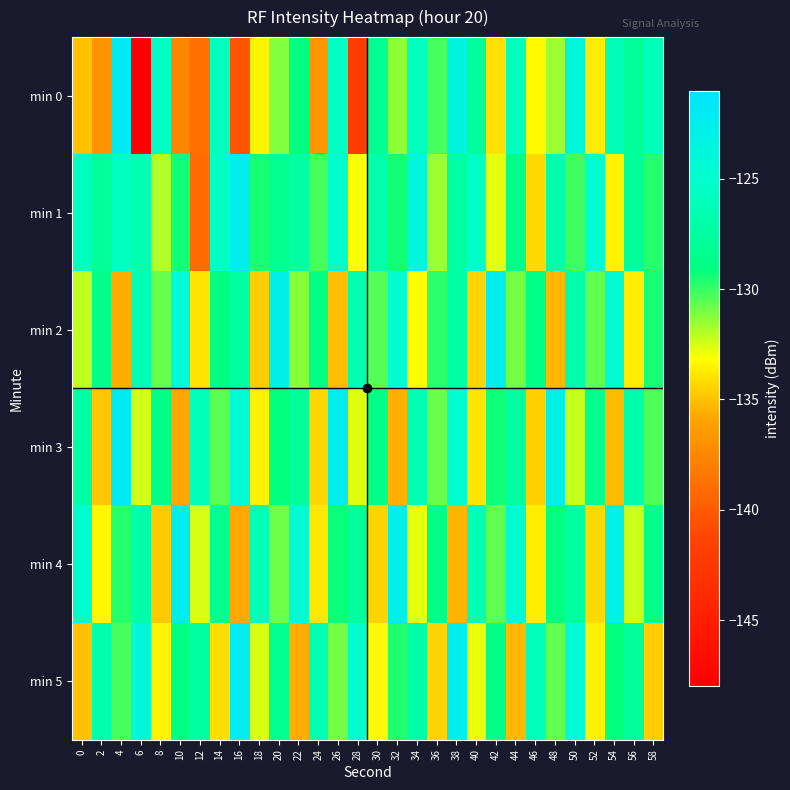

At 18, list the series in order from smallest to largest.

min 2, min 3, min 0, min 5, min 1, min 4